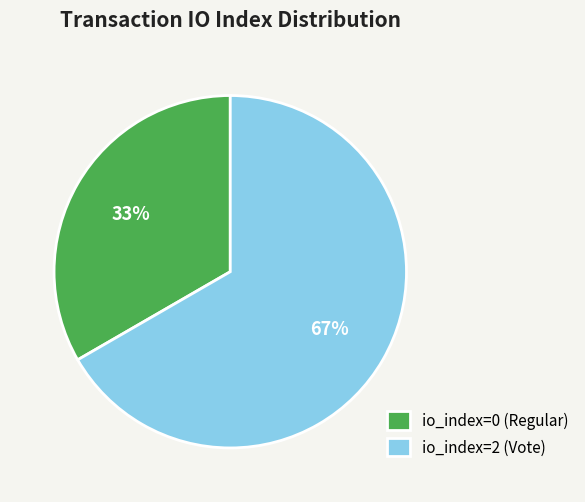

Rank the categories by value from highest to lowest.

io_index=2 (Vote), io_index=0 (Regular)